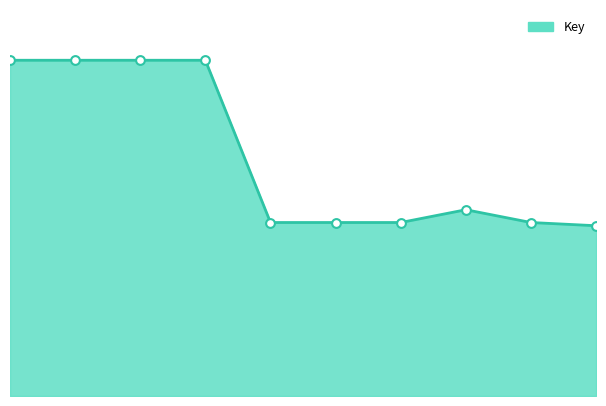

What is the change in value from 2 to 7?

-39780271